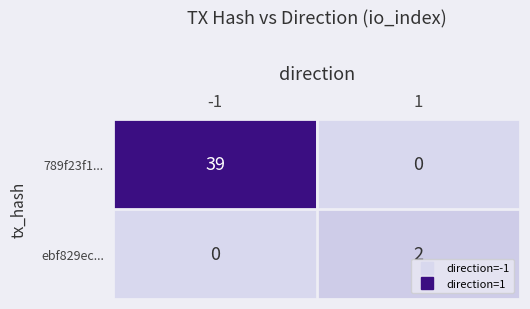

How many categories are shown in the chart?

2